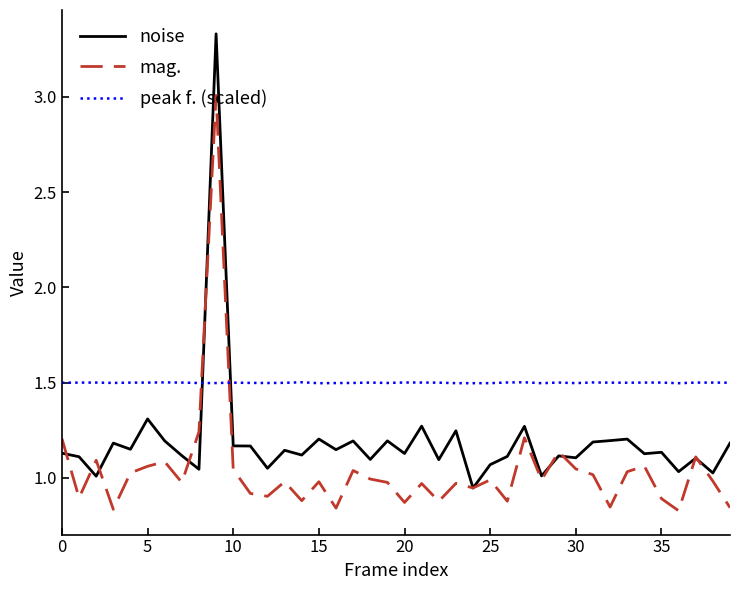

What is the difference between the maximum and minimum values in the mag. series?

2.2